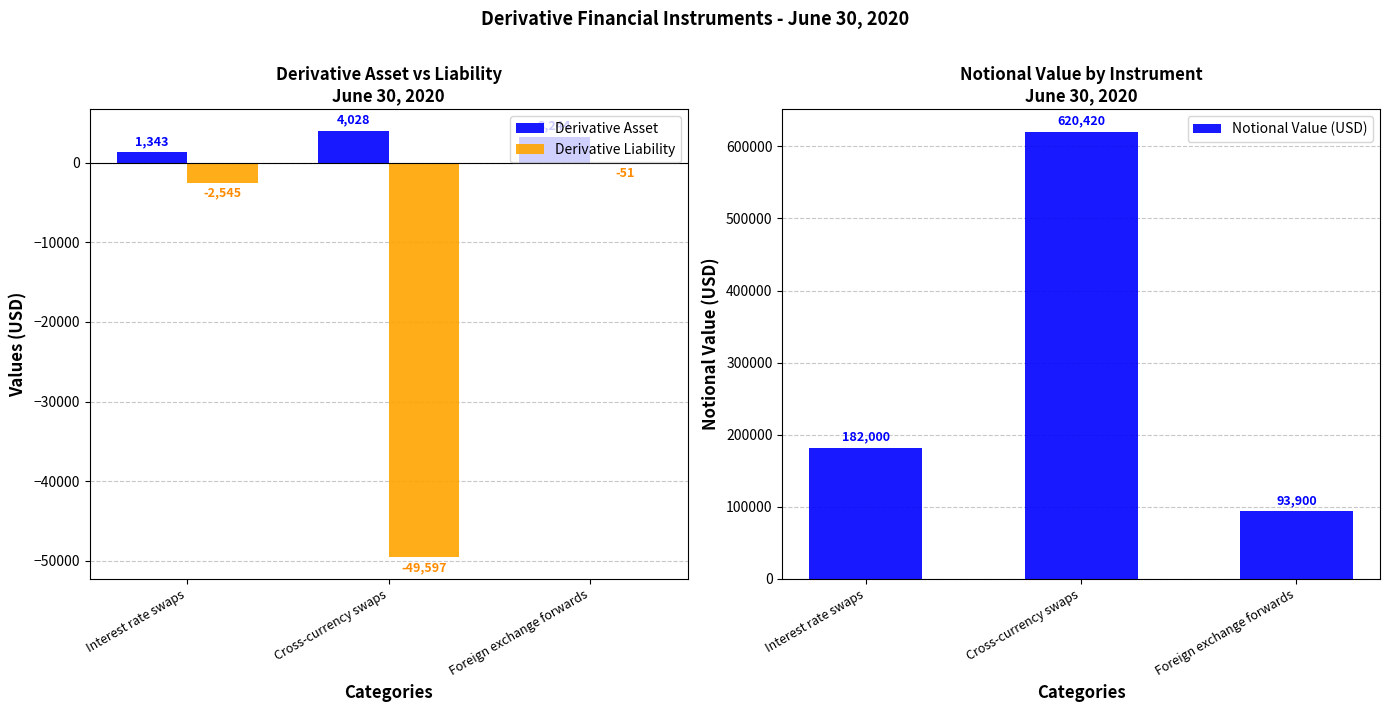

What position from the left is Foreign exchange forwards?

3